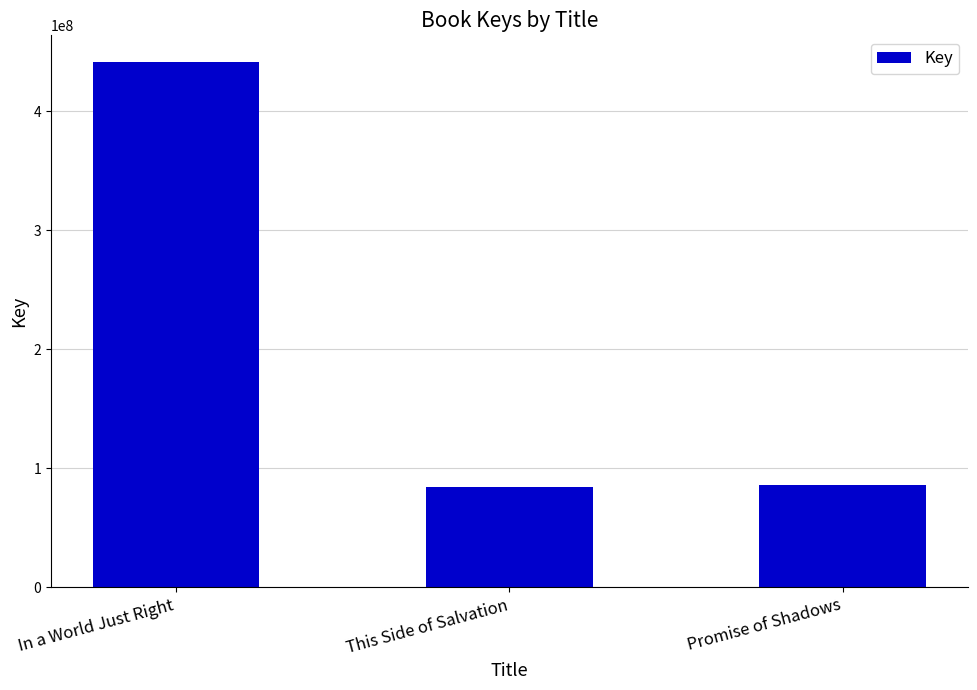

Approximately how many times larger is the value at In a World Just Right compared to This Side of Salvation?

5.3